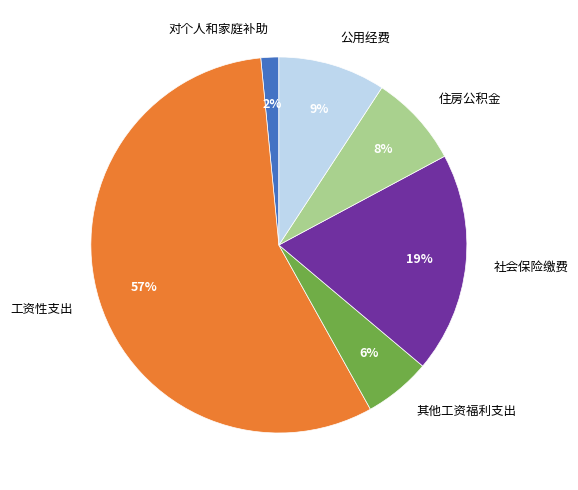

To the nearest percent, what percentage of the pie is 公用经费?

9%